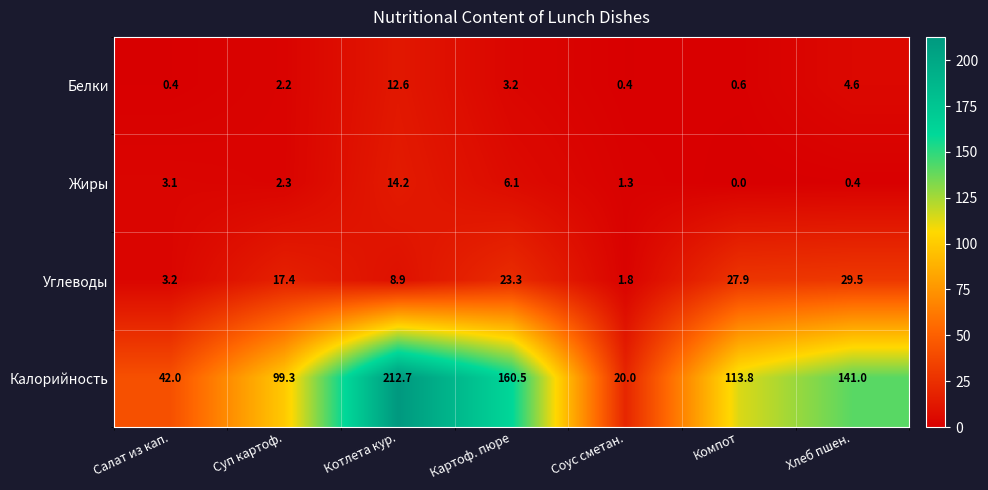

What is the average value of the Углеводы series?

16.0